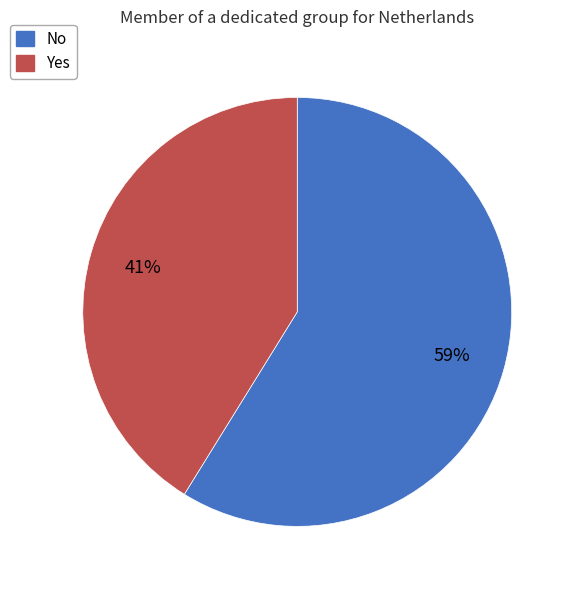

What is the ratio of the value at No to the value at Yes?

1.4